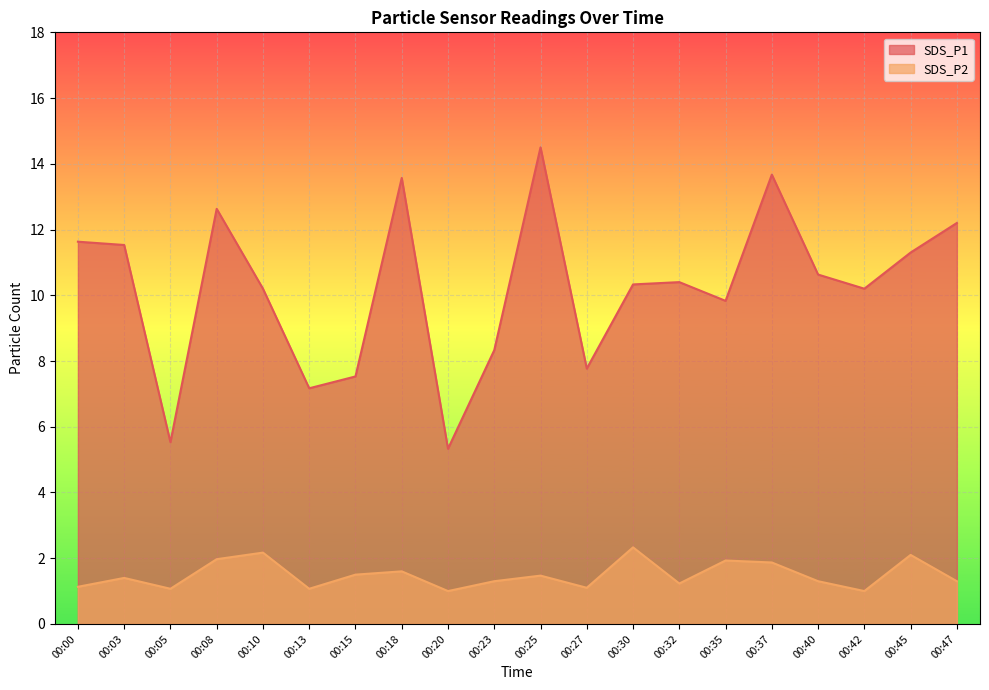

At which label does SDS_P2 reach its peak?

00:30